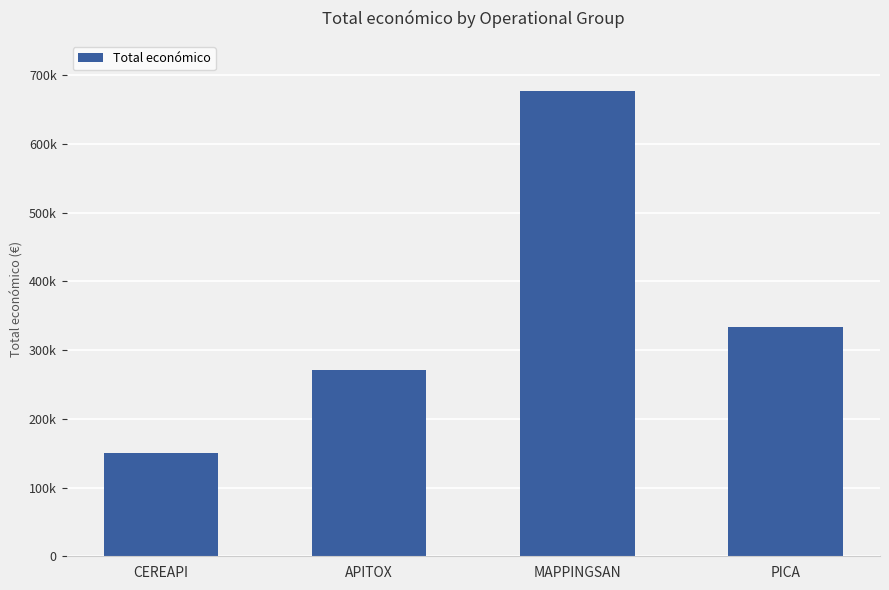

What is the average value?

357994